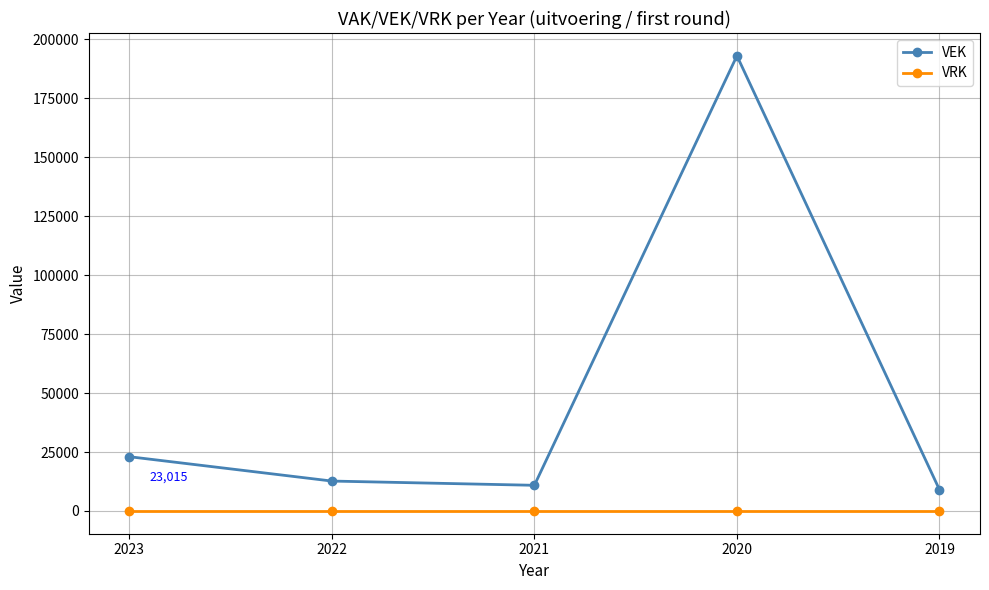

What is the value of the VEK point at the 2nd from the left?

12683